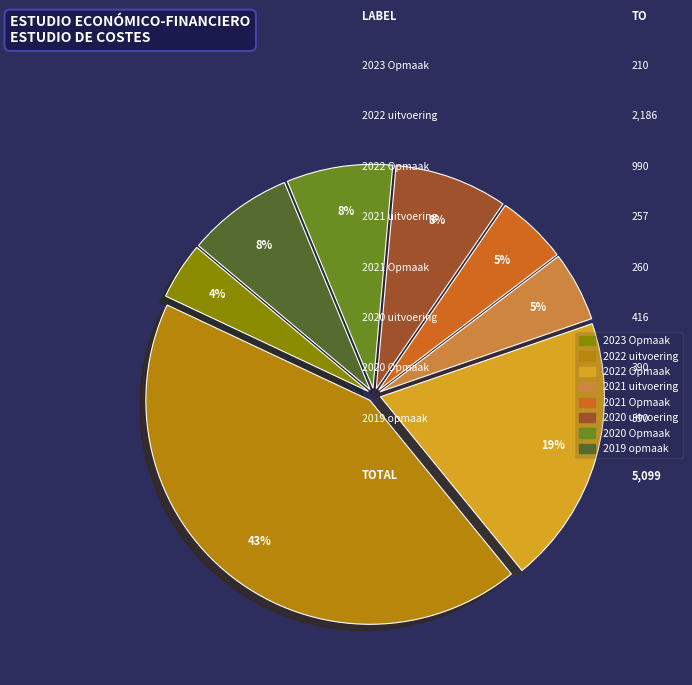

Combined, do 2020 Opmaak and 2019 opmaak account for over 50%?

No